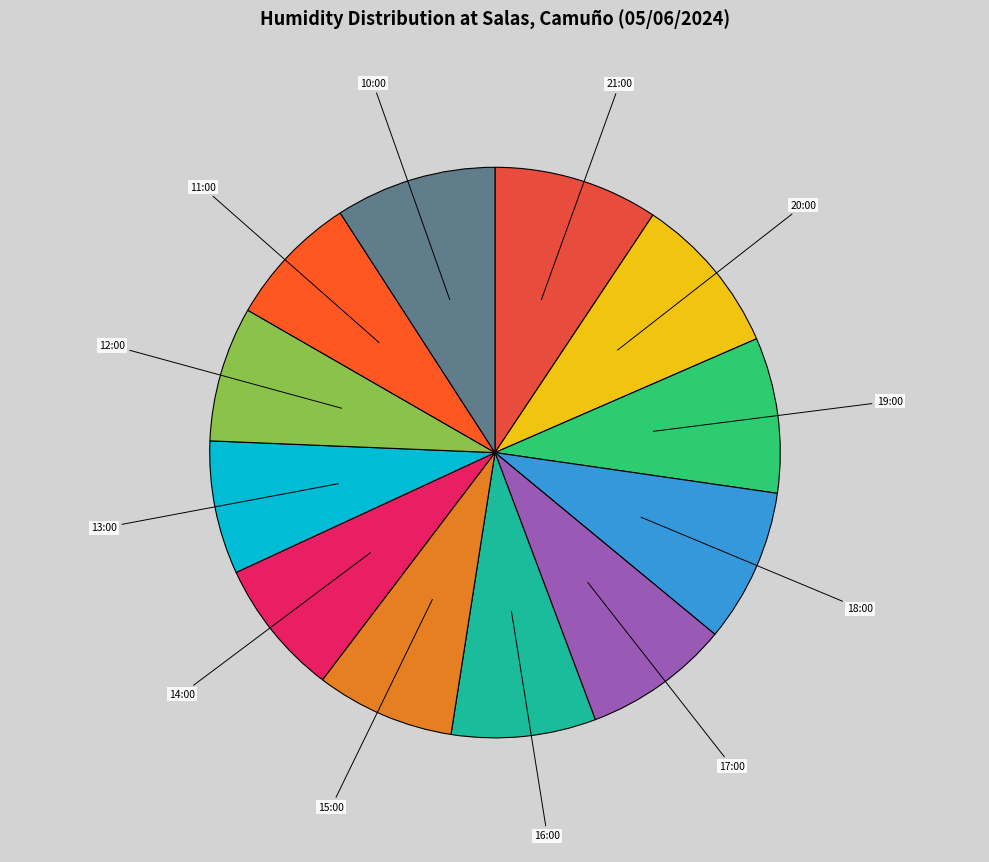

Is it true that 15:00 is 8% of the pie?

True